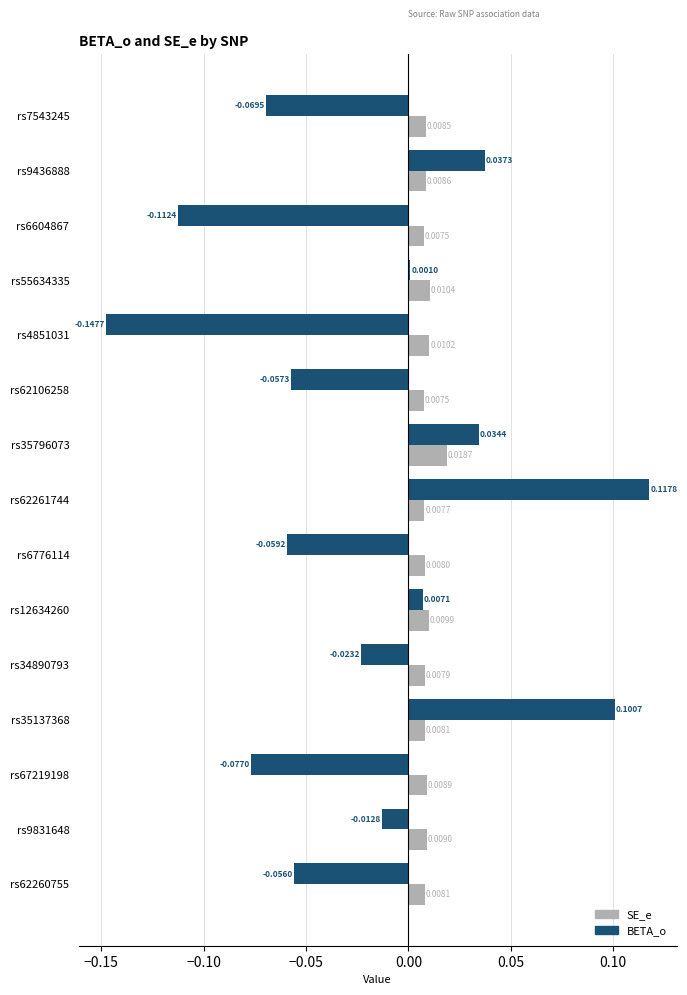

Which series has the largest total across all categories?

SE_e